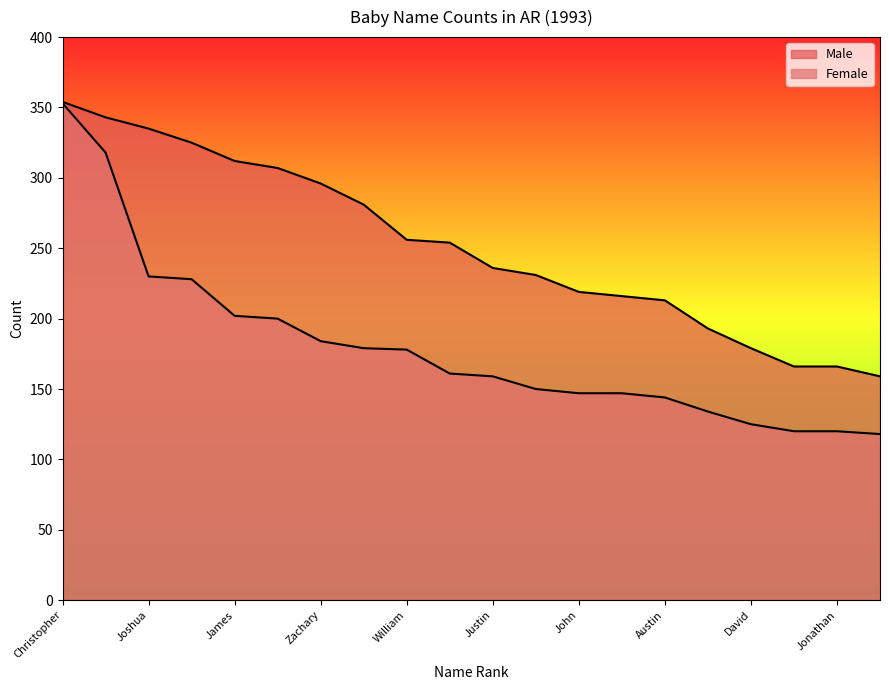

Which series changed the most between Christopher and Tyler?

Female